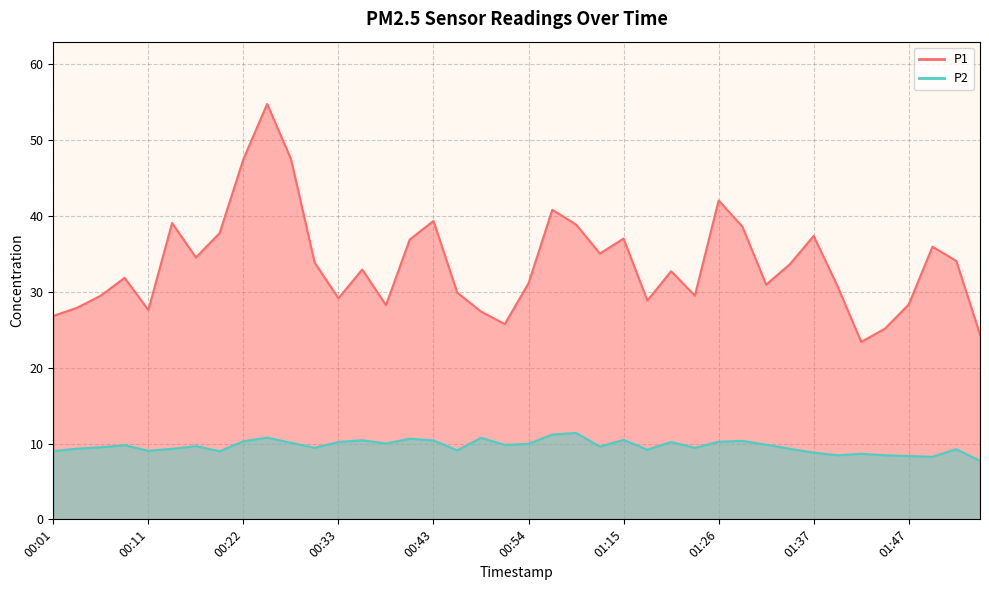

Reading left to right, extract all data points from this chart.

P1: 00:01=26.8	00:03=27.9	00:06=29.5	00:09=31.9	00:11=27.6	00:14=39.1	00:17=34.5	00:19=37.8	00:22=47.5	00:25=54.8	00:27=47.5	00:30=33.9	00:33=29.1	00:35=33.0	00:38=28.2	00:41=36.9	00:43=39.4	00:46=29.9	00:49=27.4	00:51=25.8	00:54=31.1	00:56=40.8	01:02=38.9	01:04=35.0	01:15=37.0	01:18=28.9	01:21=32.7	01:23=29.5	01:26=42.0	01:29=38.6	01:31=30.9	01:34=33.6	01:37=37.4	01:39=30.8	01:42=23.4	01:45=25.1	01:47=28.3	01:50=36.0	01:53=34.1	01:55=24.4
P2: 00:01=9.0	00:03=9.3	00:06=9.5	00:09=9.8	00:11=9.1	00:14=9.3	00:17=9.7	00:19=9.0	00:22=10.3	00:25=10.8	00:27=10.1	00:30=9.4	00:33=10.2	00:35=10.4	00:38=10.0	00:41=10.6	00:43=10.4	00:46=9.1	00:49=10.8	00:51=9.8	00:54=9.9	00:56=11.2	01:02=11.4	01:04=9.6	01:15=10.5	01:18=9.2	01:21=10.2	01:23=9.4	01:26=10.2	01:29=10.3	01:31=9.8	01:34=9.3	01:37=8.8	01:39=8.4	01:42=8.7	01:45=8.4	01:47=8.3	01:50=8.2	01:53=9.2	01:55=7.7